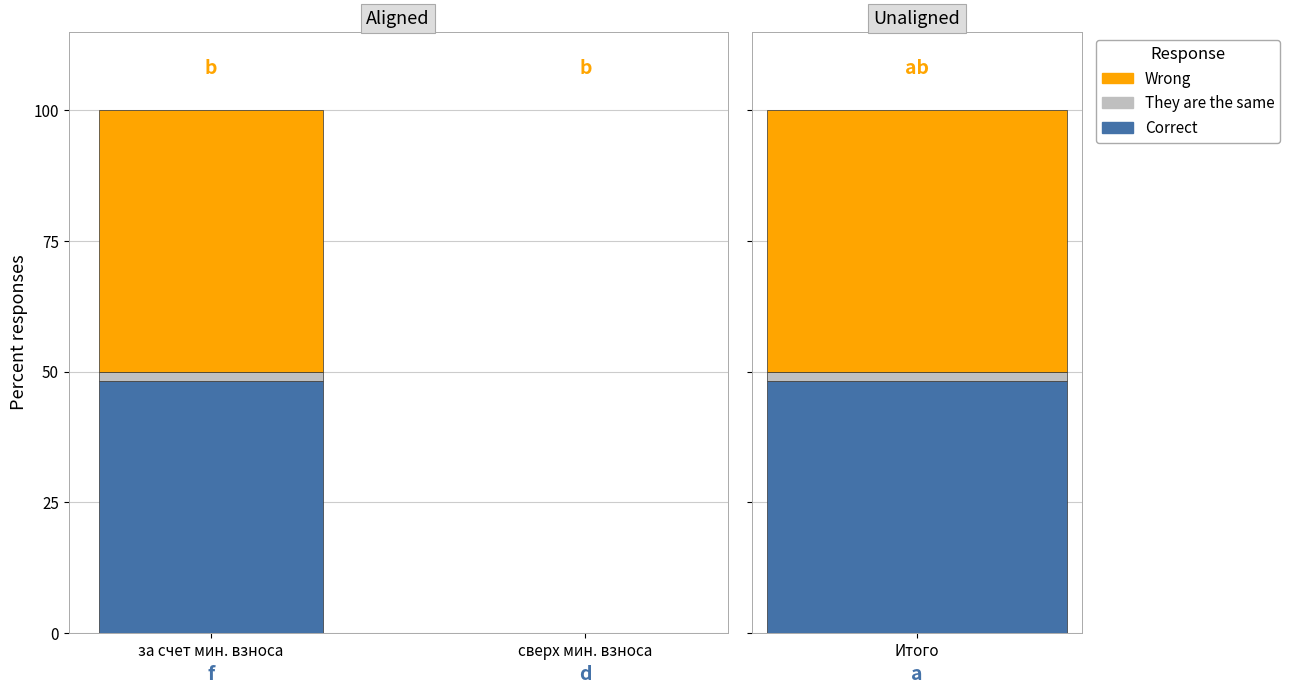

The value of Correct at за счет мин. взноса is 48.1. True or false?

True